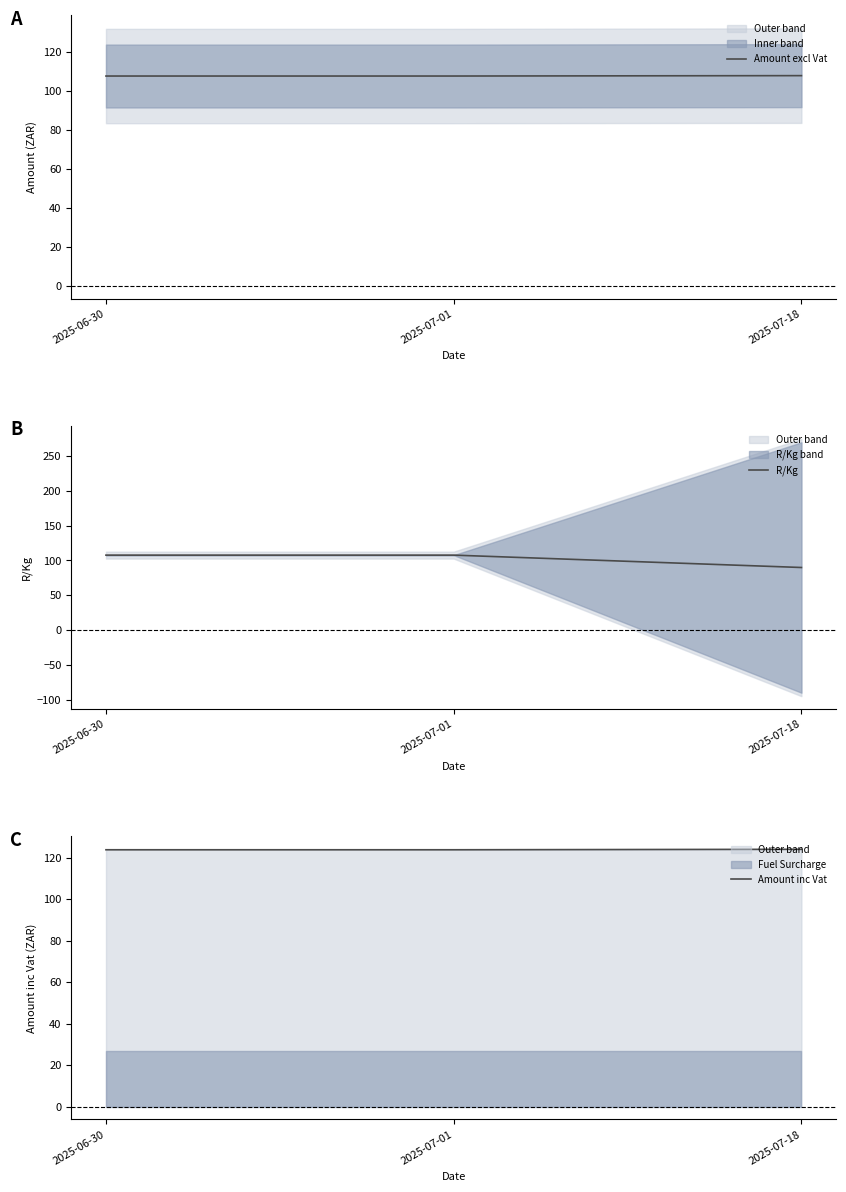

Which has a higher value, 2025-07-01 or 2025-06-30?

2025-07-01